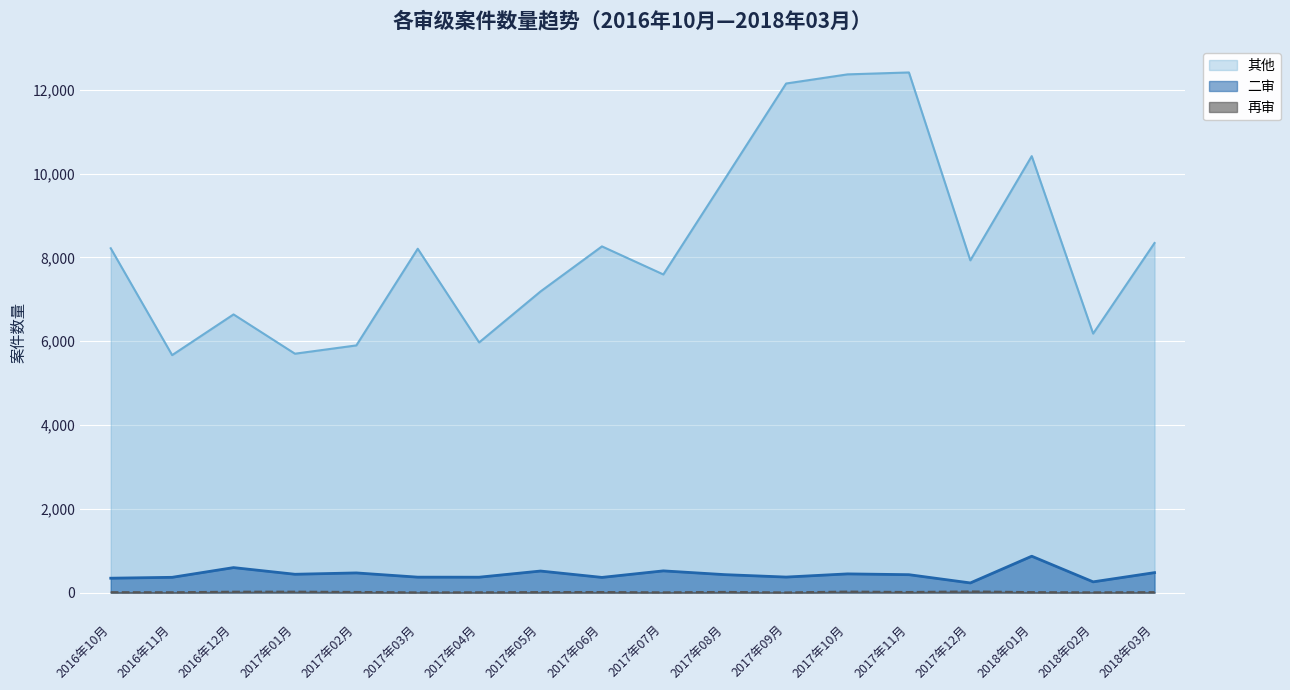

At which category is the sum across all series the highest?

2017年11月